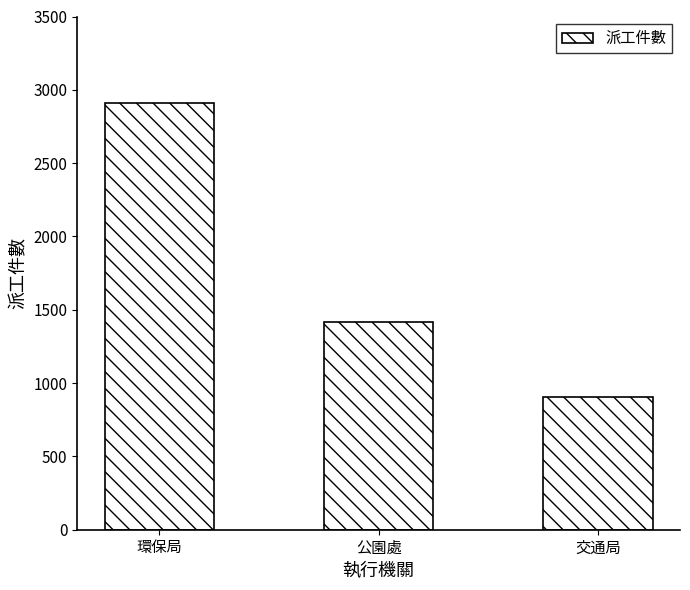

Reading left to right, what are all the values shown in this chart?

環保局=2912	公園處=1415	交通局=905